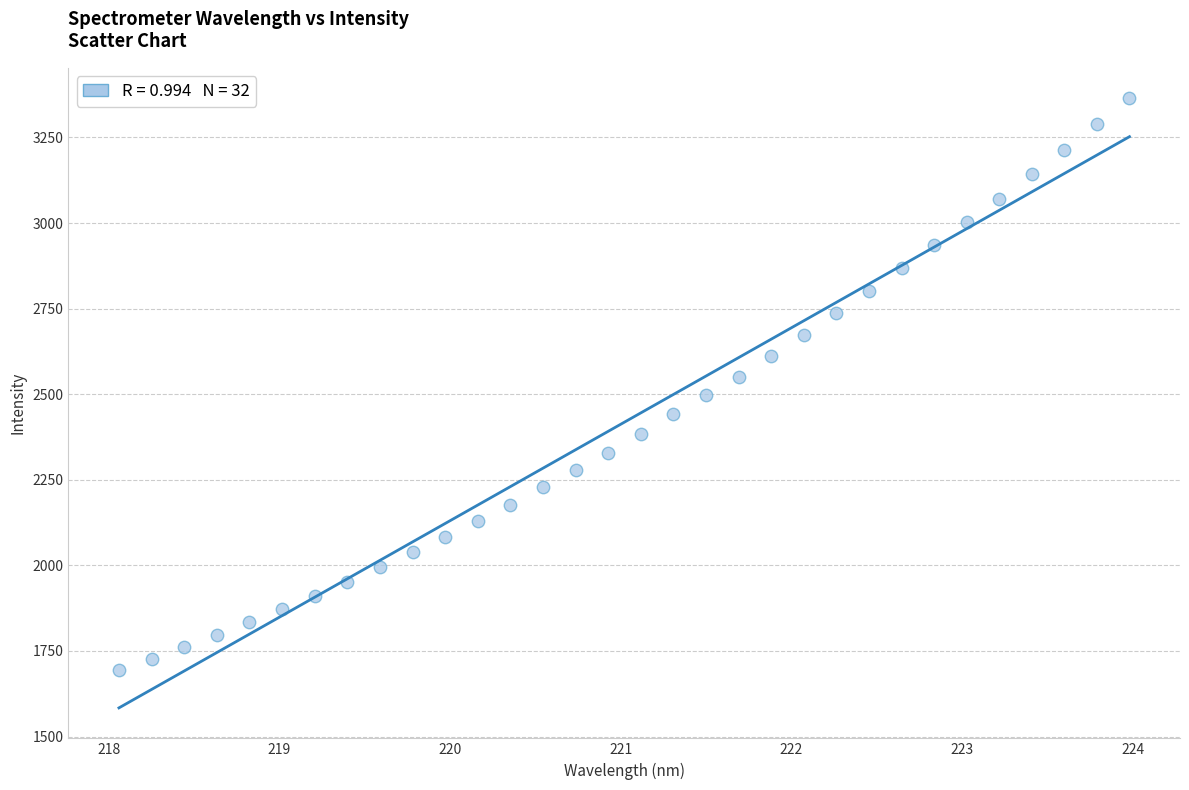

What is the range of X values (max minus min)?

5.9